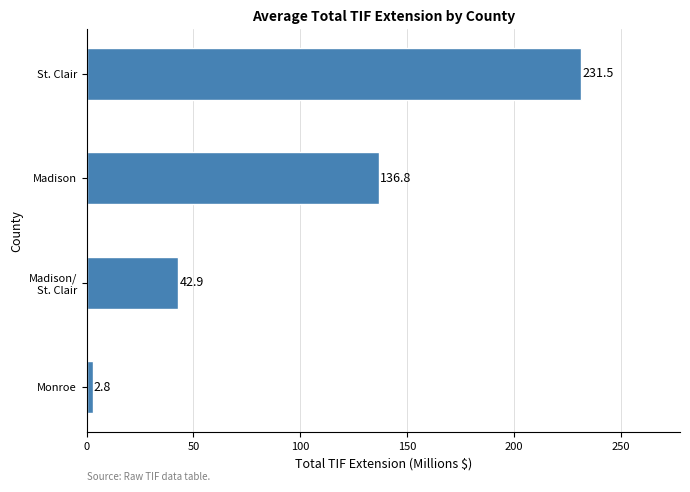

List the labels in order of value, largest first.

St. Clair, Madison, Madison/
St. Clair, Monroe